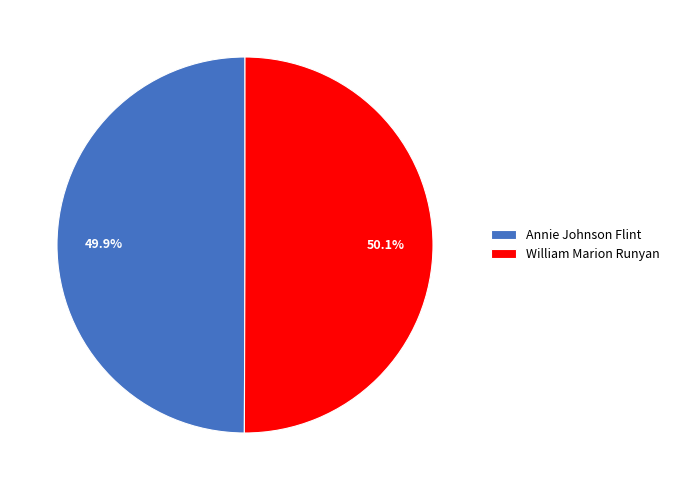

How much of the chart is everything except William Marion Runyan?

49.9%